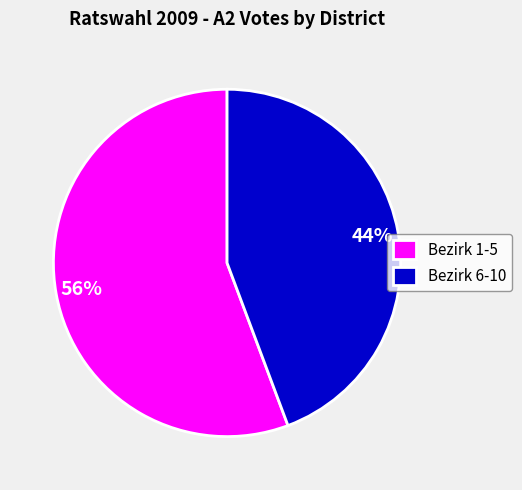

Is it true that Bezirk 1-5 is 61% of the pie?

False